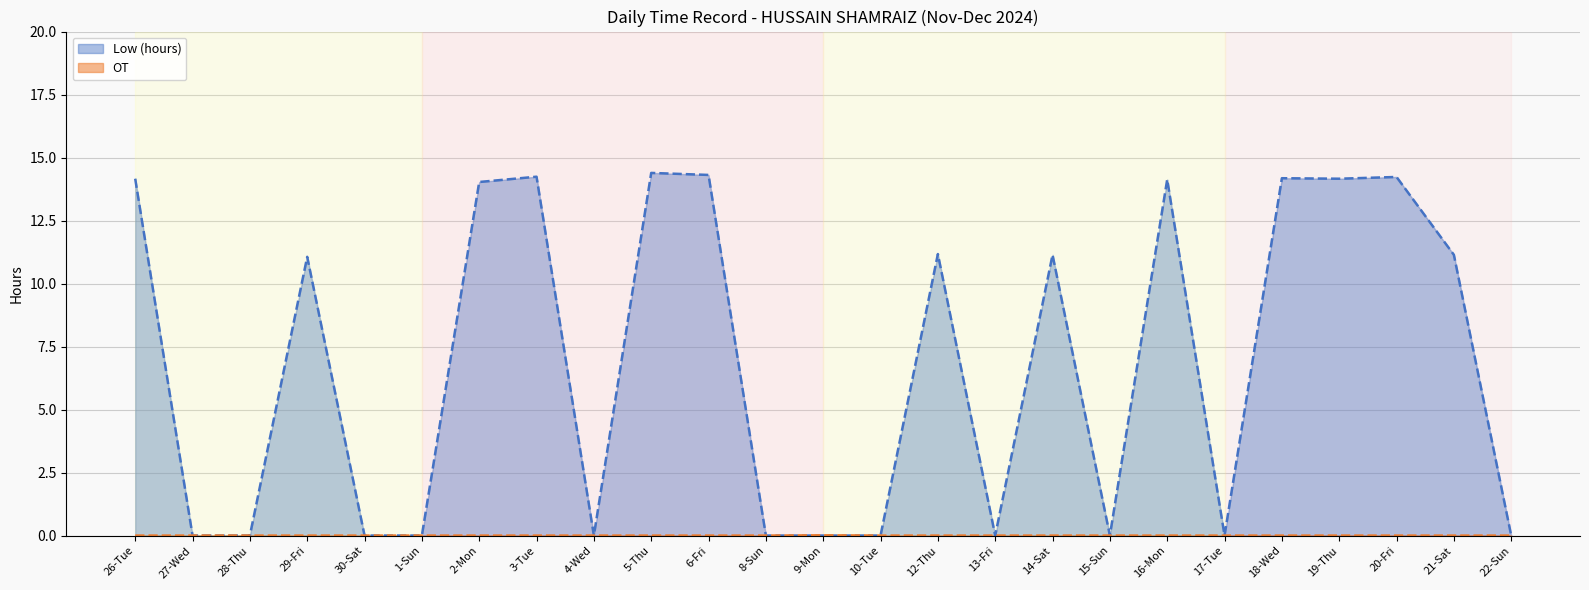

True or false: OT and Low (hours) intersect in this chart.

False